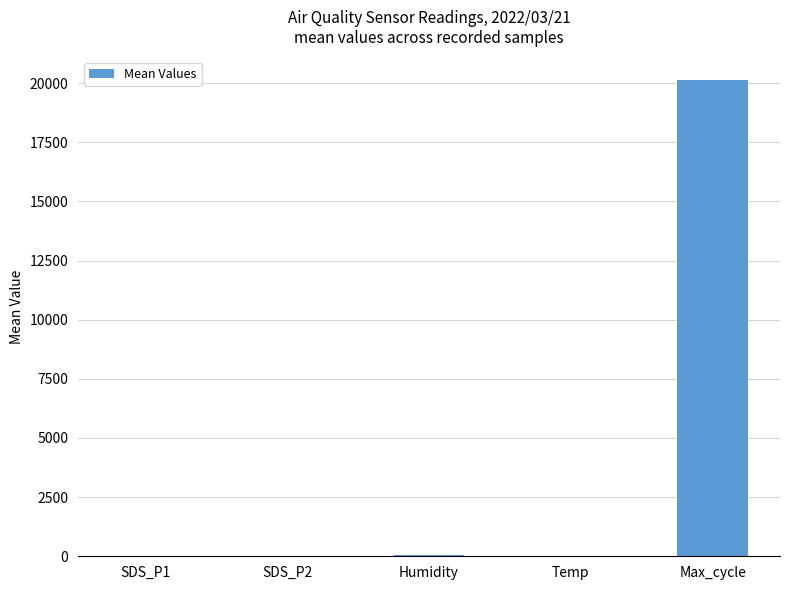

What is the maximum value shown in the chart?

20118.7